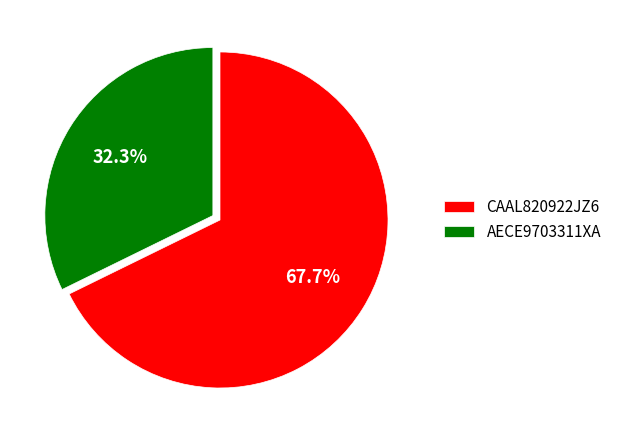

Which category has the biggest portion of the pie?

CAAL820922JZ6